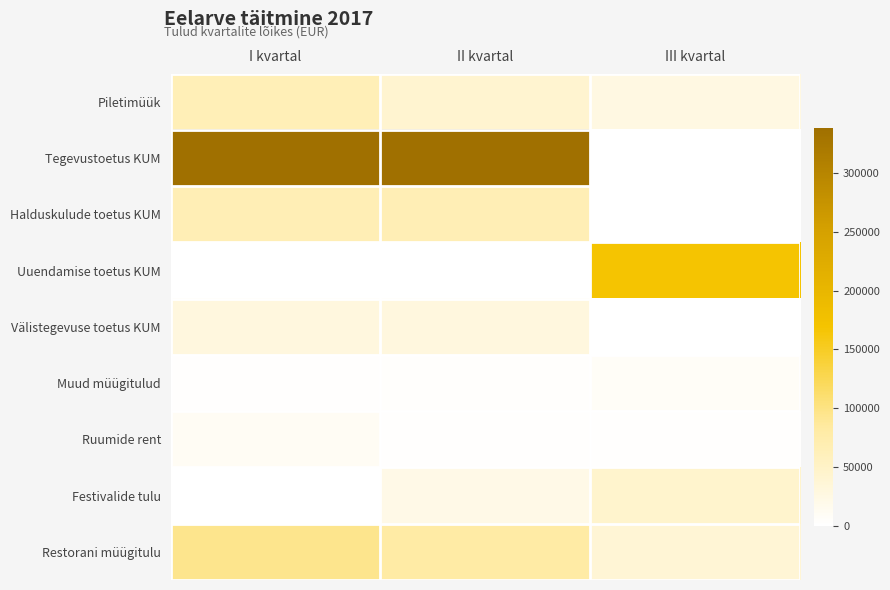

Between I kvartal and III kvartal, which series saw the biggest shift?

Tegevustoetus KUM